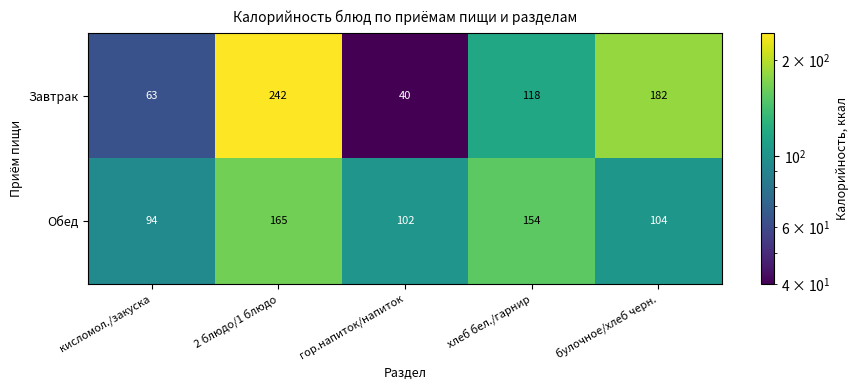

At хлеб бел./гарнир, list the series in order from smallest to largest.

Завтрак, Обед